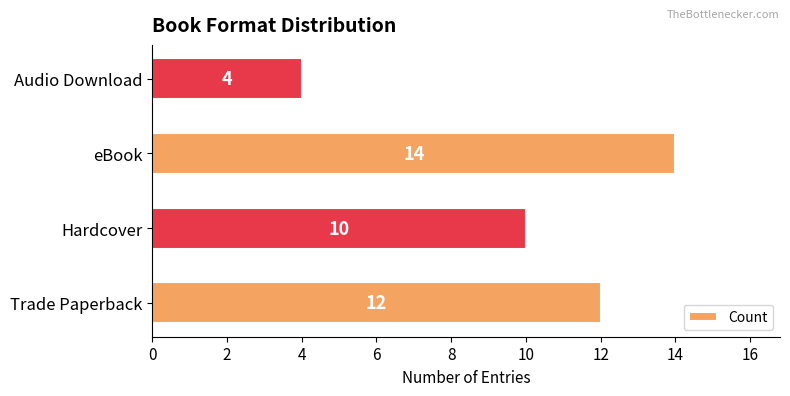

True or false: the data shows 4 at Audio Download.

True